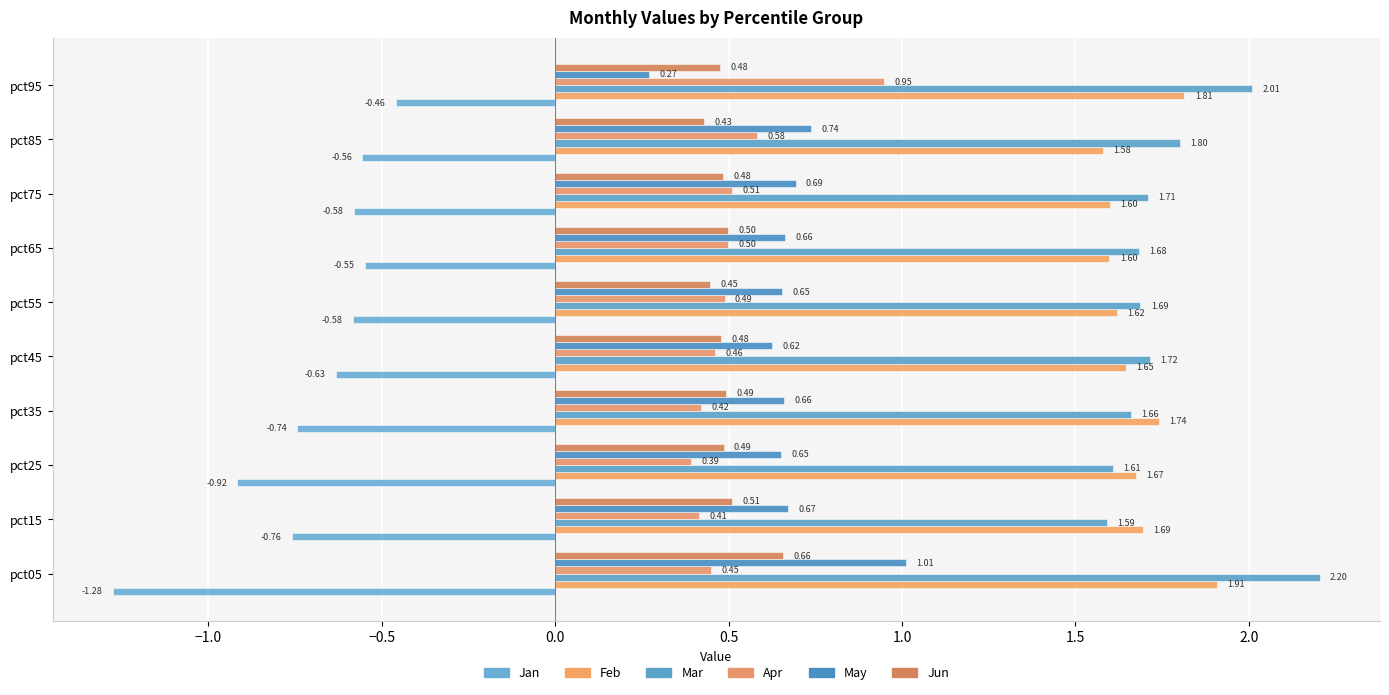

What is the greatest value displayed?

2.2